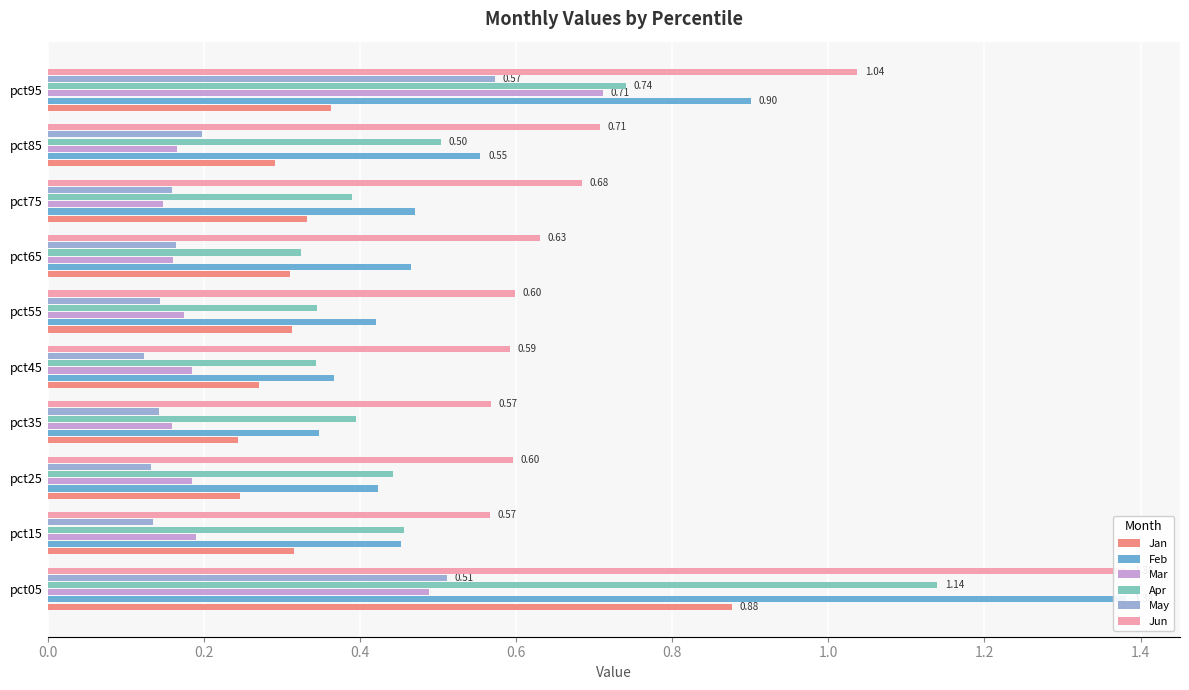

True or false: Apr has a value of 0.7 at pct85.

False